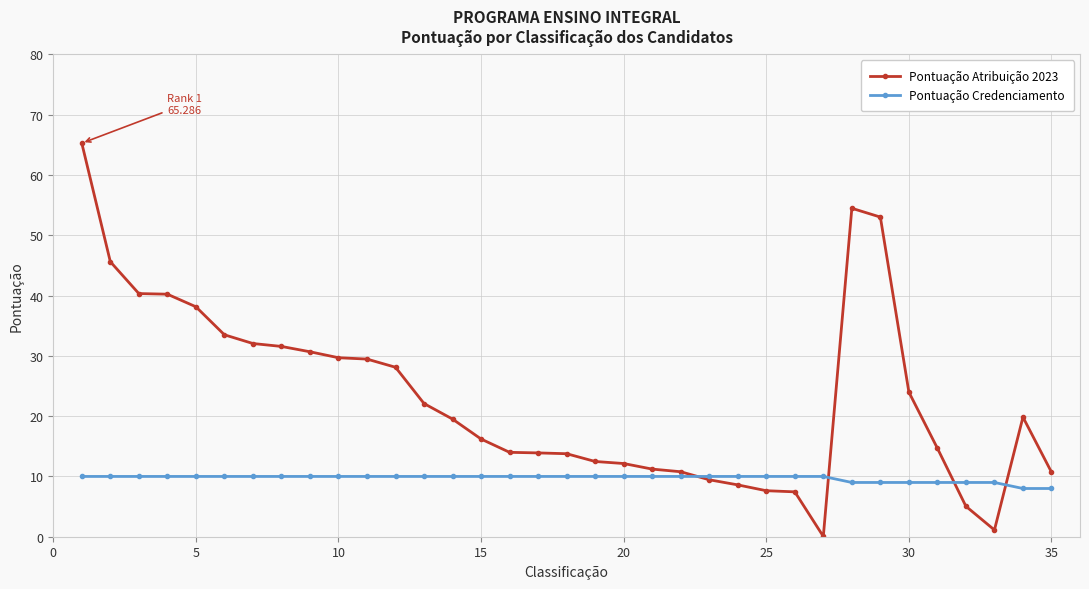

True or false: Pontuação Credenciamento and Pontuação Atribuição 2023 intersect in this chart.

True